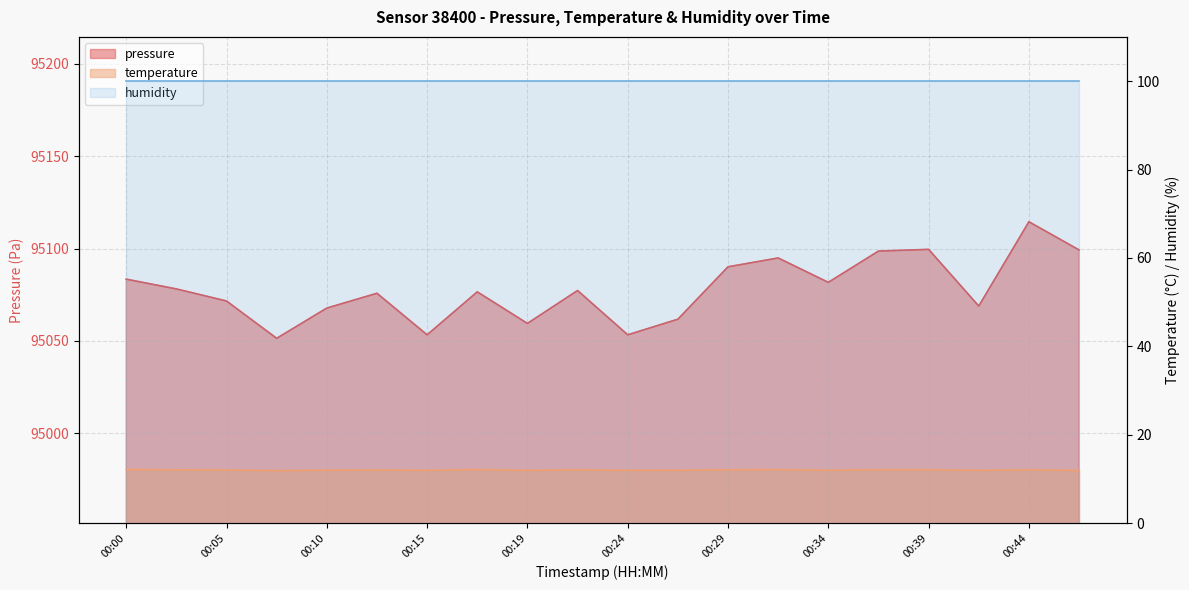

What is the lowest value of the pressure series?

95051.4